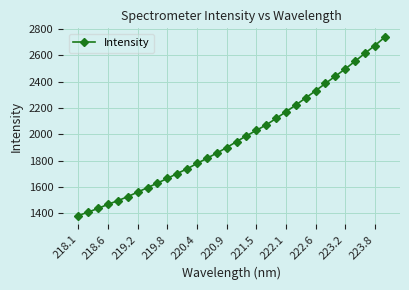

What is the sum of all values?

63011.6